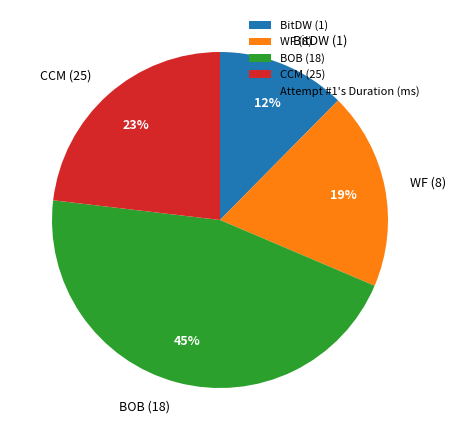

Is there a majority slice in this chart?

No